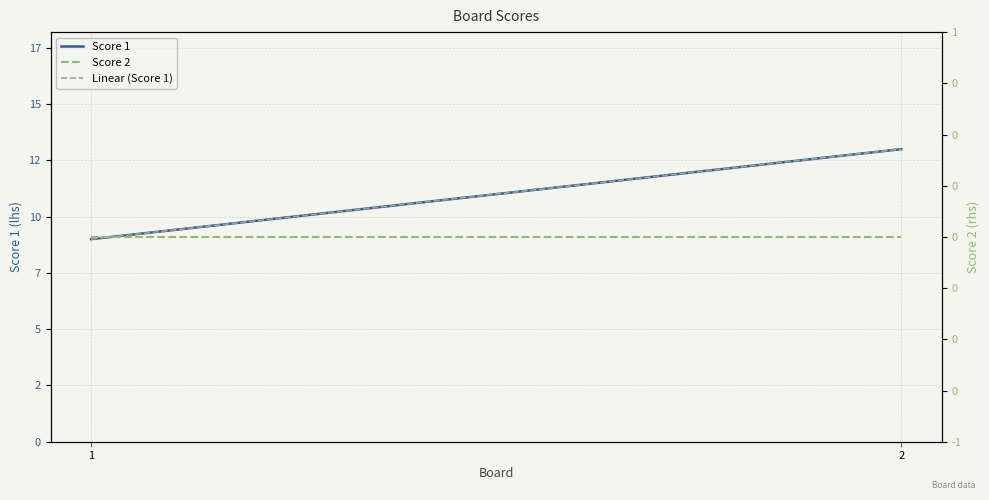

Which series changed the most between 1 and 2?

Score 1